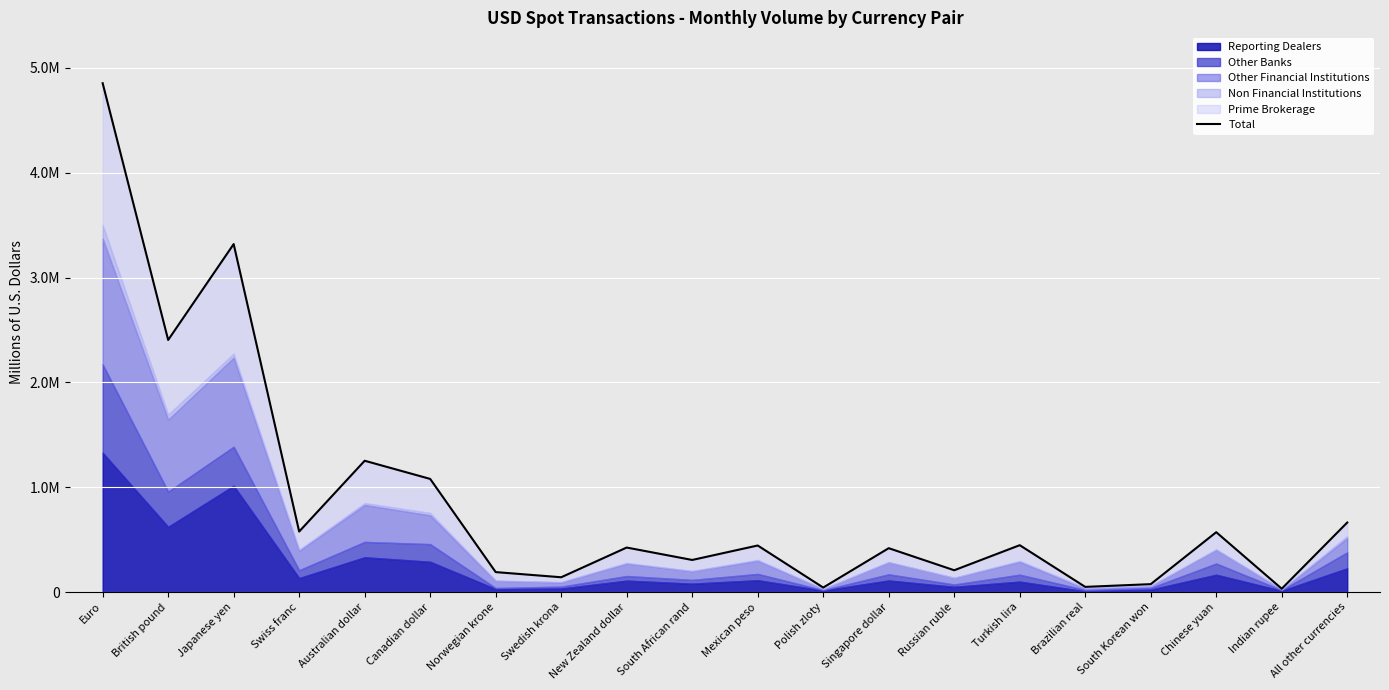

Is it true that the value at British pound is 2405078.0?

True